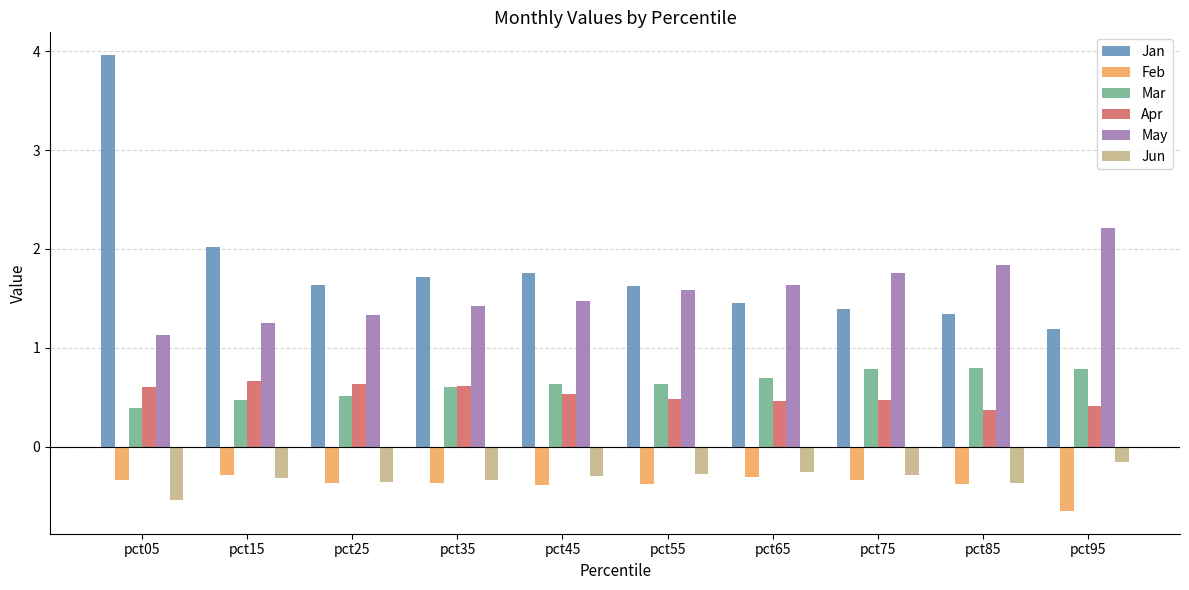

Does the chart contain any negative values?

Yes